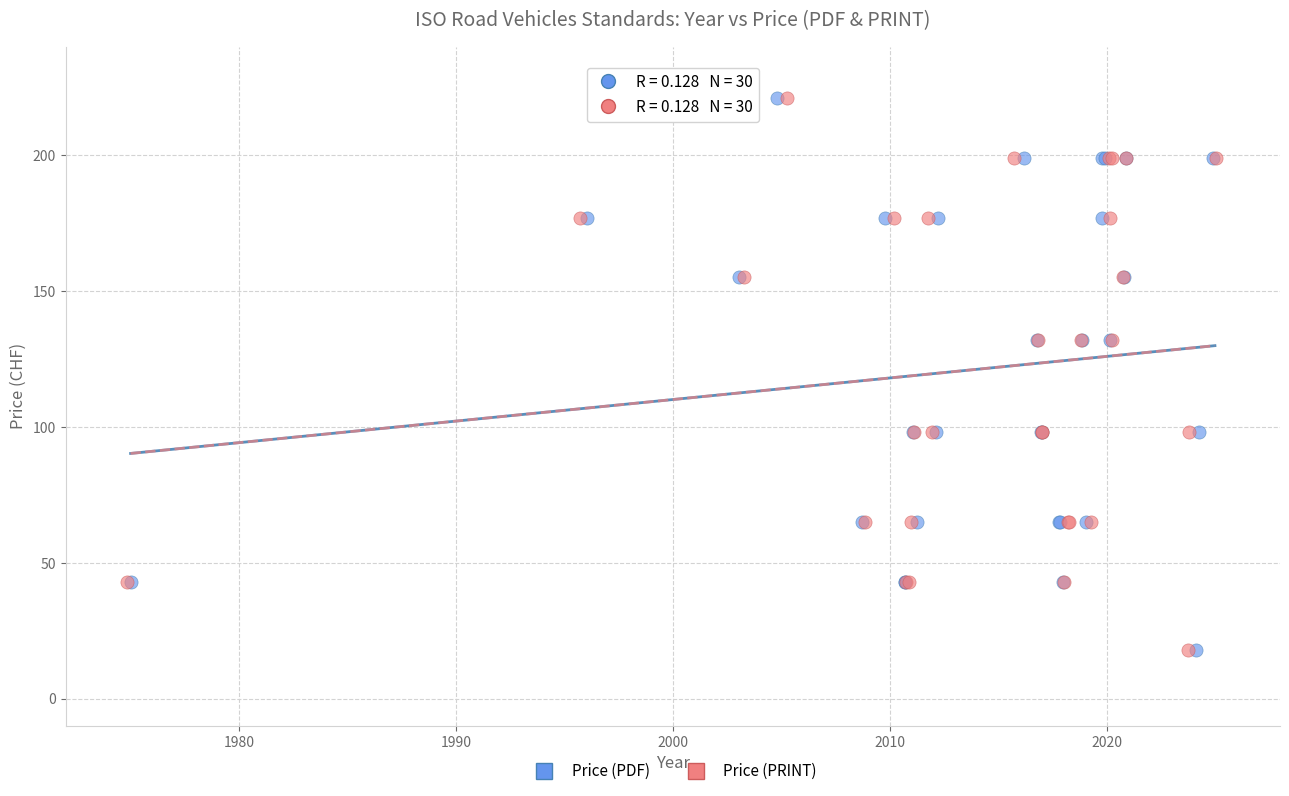

What are all the series names shown in the legend?

Price (PDF), Price (PRINT)